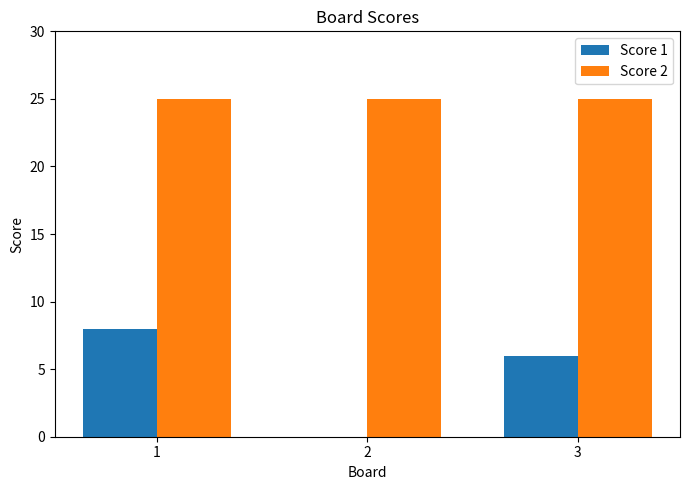

Is the value of Score 1 at 2 greater than the value of Score 2 at 2?

No